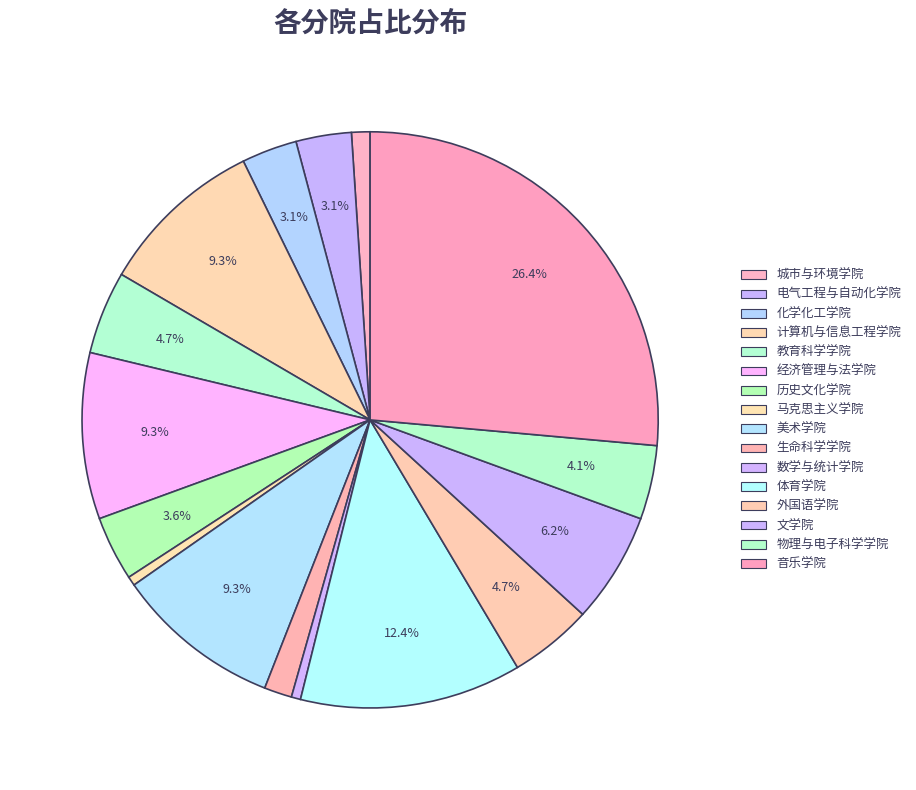

Which category has the smallest portion of the pie?

马克思主义学院